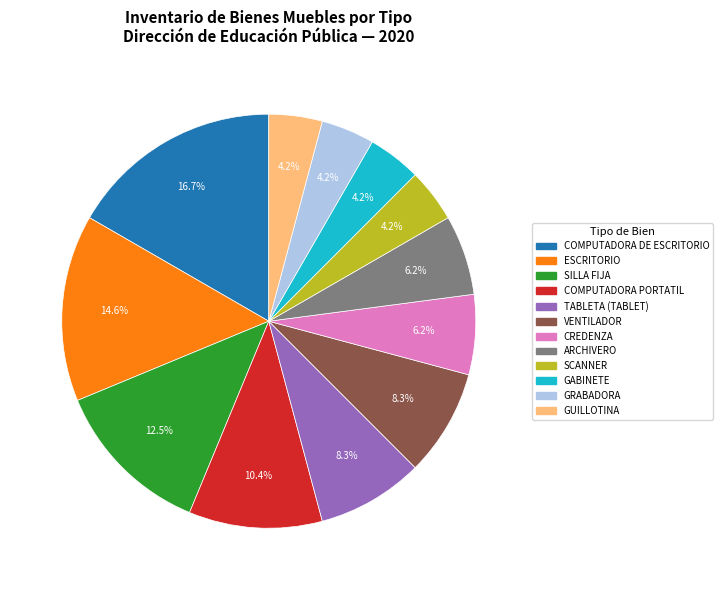

What percentage is the ARCHIVERO slice, to the nearest percent?

6%